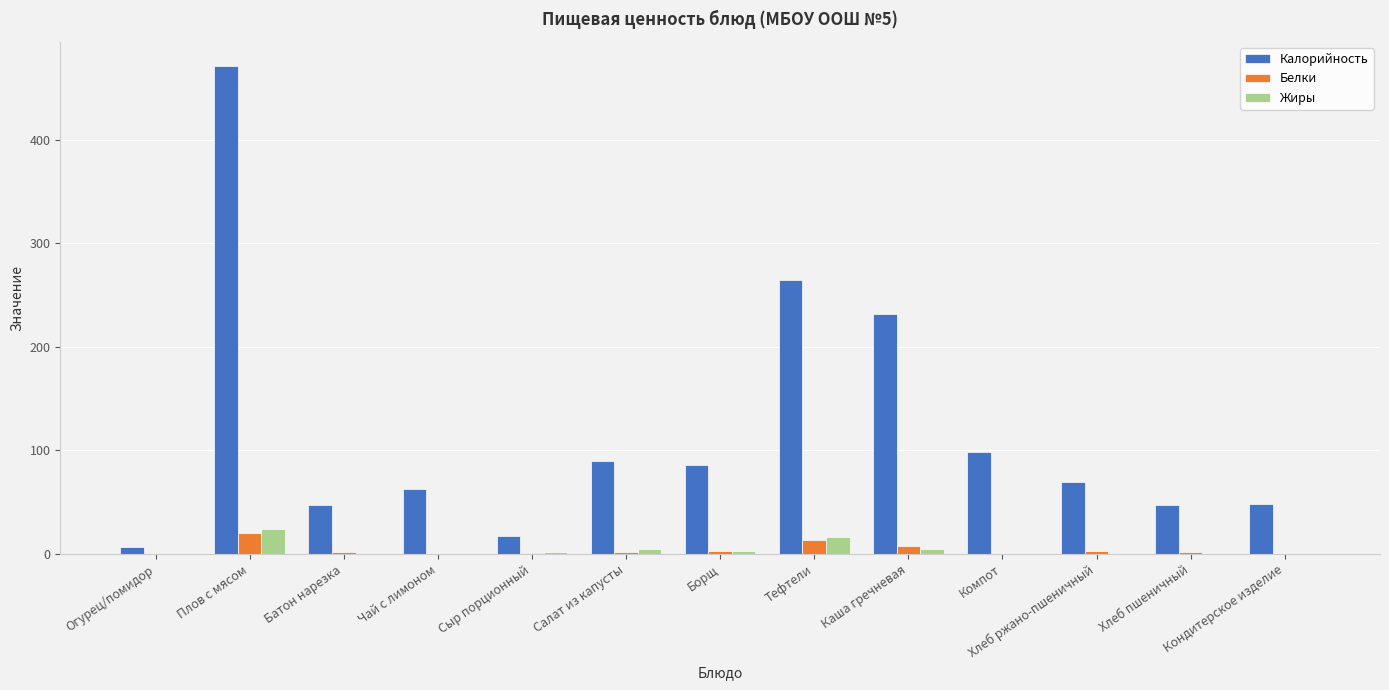

At which category does the chart reach its peak across all series?

Плов с мясом